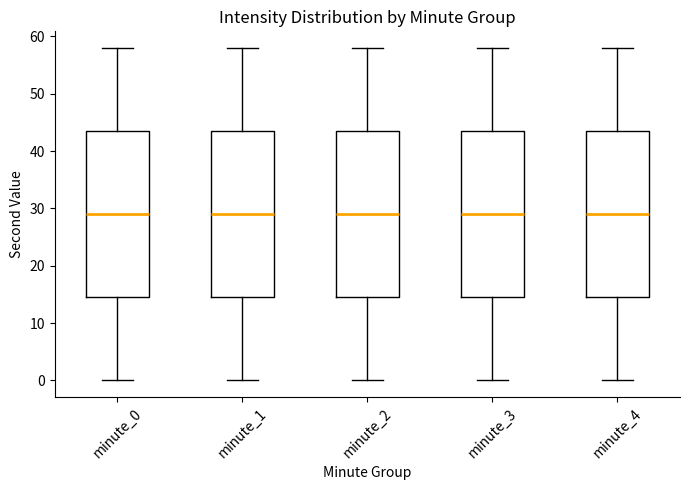

Reading left to right, transcribe this box plot: for each box, give where its median line is, the range the box spans, and where its two whiskers end, as read against the y-axis. The values are not printed on the chart, so give them approximately, as read against the axis.

minute_0: median 29, box 15 to 44, whiskers 0 to 58
minute_1: median 29, box 15 to 44, whiskers 0 to 58
minute_2: median 29, box 15 to 44, whiskers 0 to 58
minute_3: median 29, box 15 to 44, whiskers 0 to 58
minute_4: median 29, box 15 to 44, whiskers 0 to 58